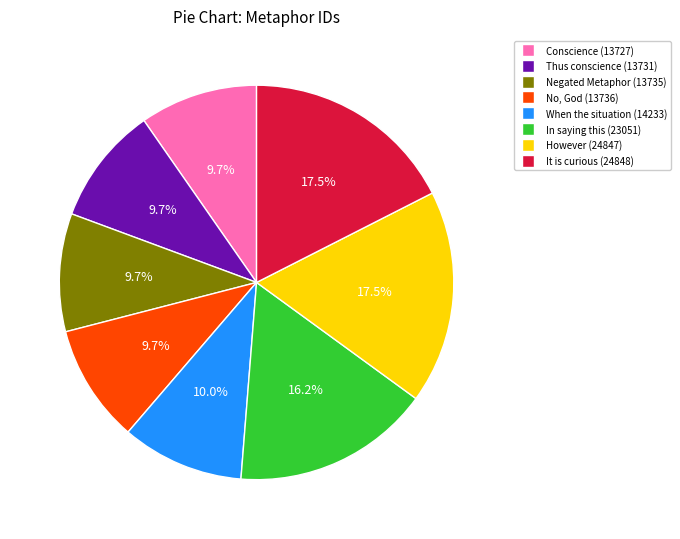

To the nearest percent, what is the difference between the largest and smallest slice percentages?

8%